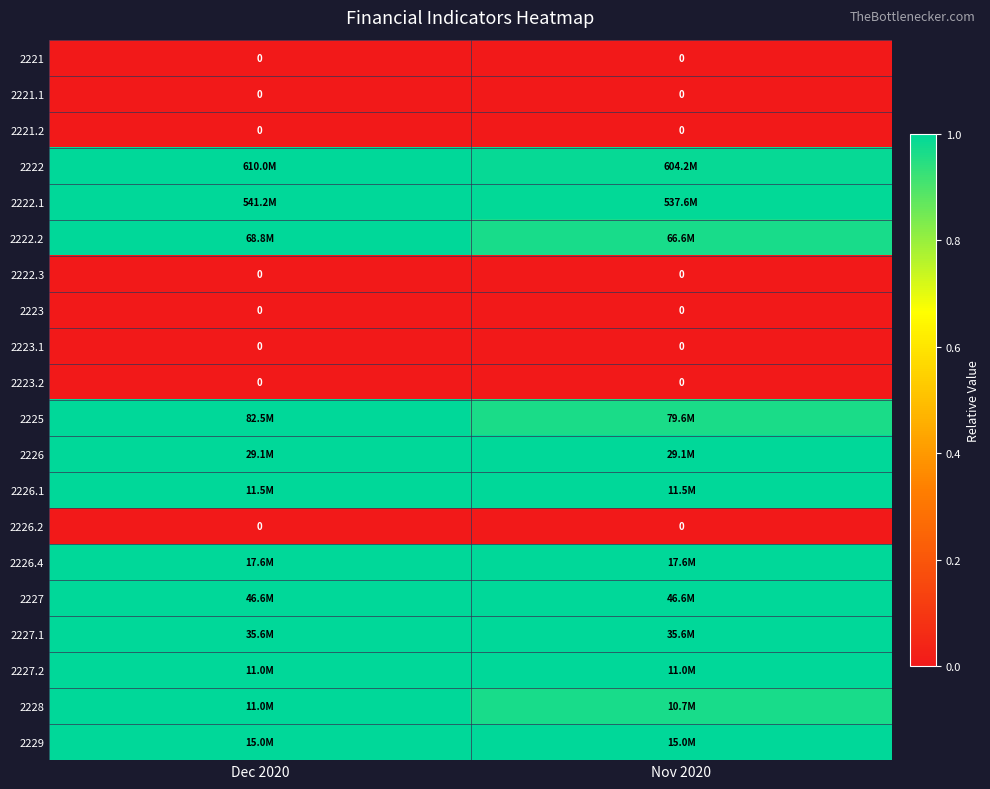

The value of 2227.2 at Nov 2020 is 0.3. True or false?

False